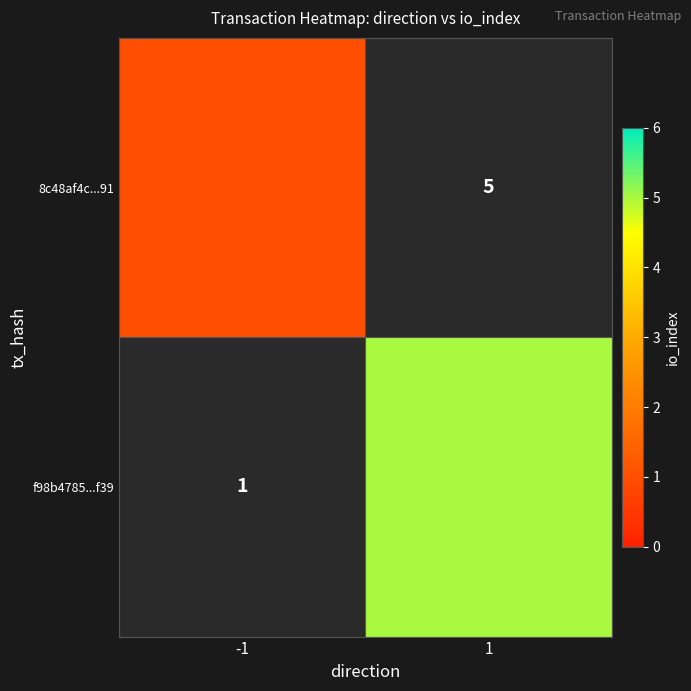

True or false: 8c48af4c...91 has a value of 1.0 at -1.

True